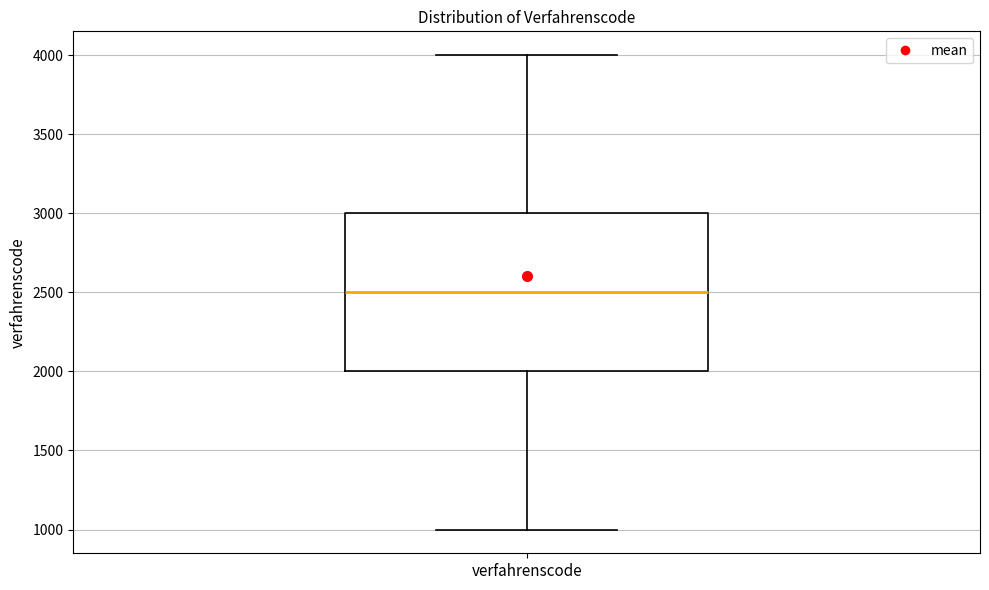

Transcribe this box plot: give where the median line is, the range the box spans, and where the two whiskers end, as read against the y-axis. The values are not printed on the chart, so give them approximately, as read against the axis.

median 2500, box 2000 to 3000, whiskers 1000 to 4000